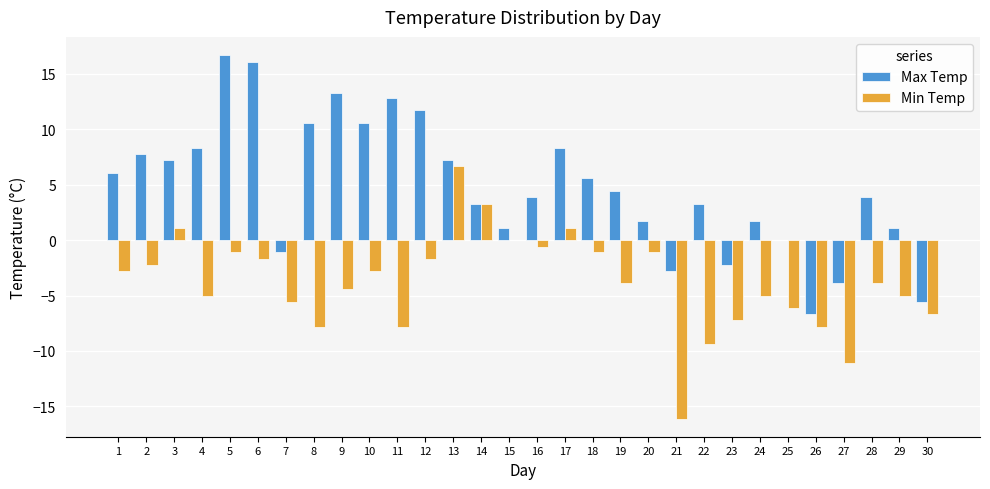

How many distinct data groups are displayed?

2